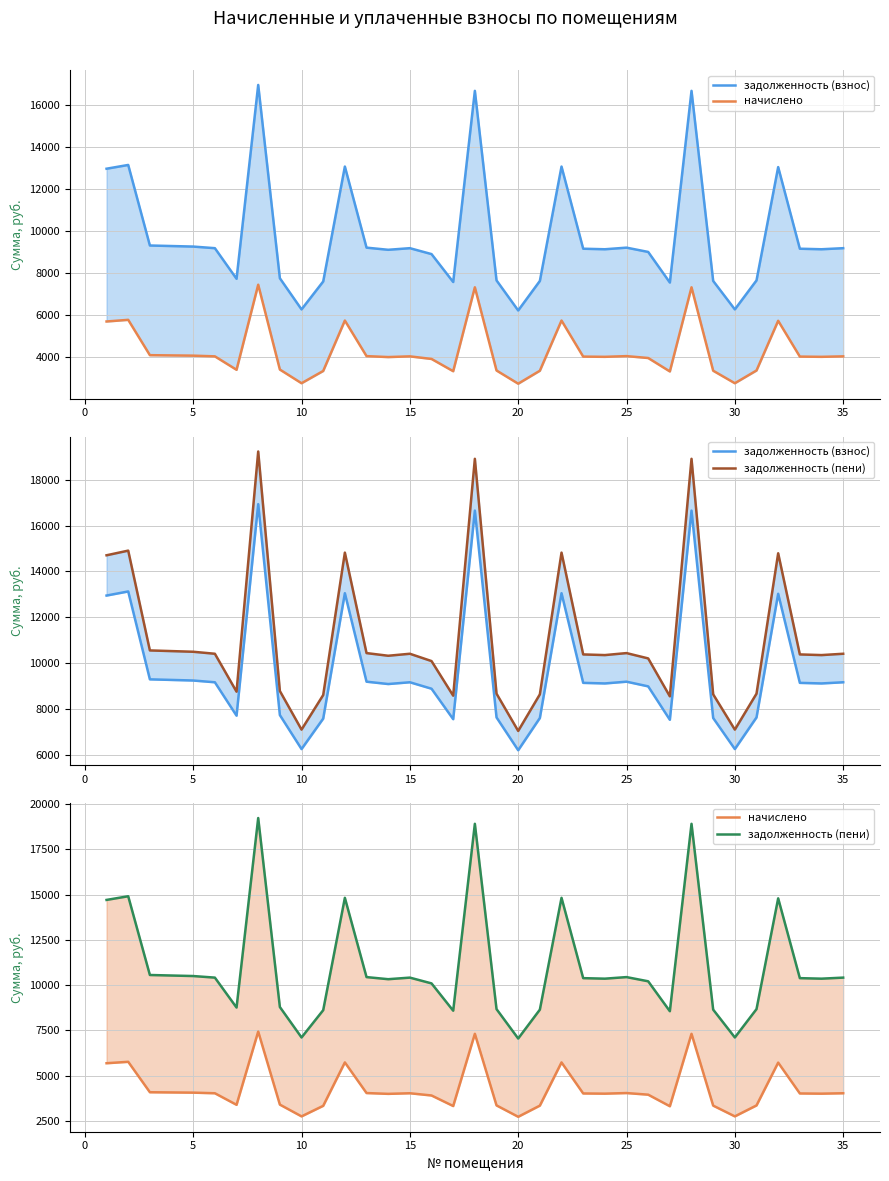

Is this an area chart (filled region under the line)?

No